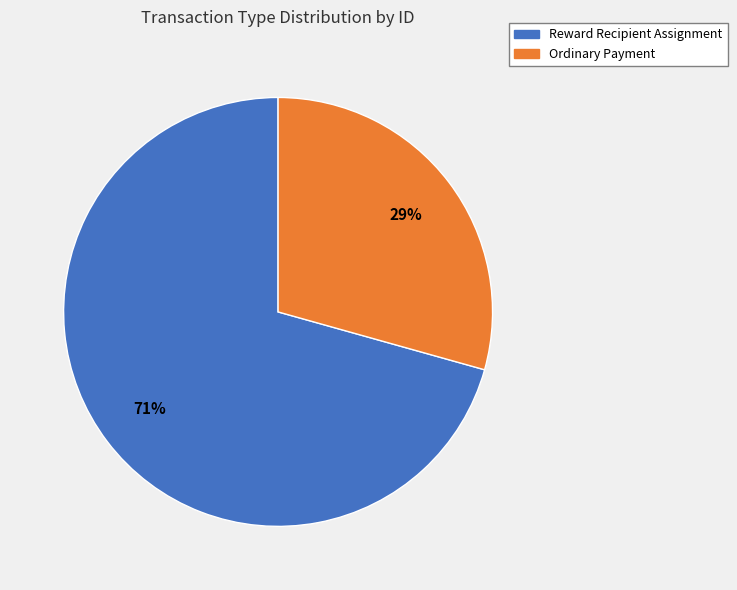

Do Reward Recipient Assignment and Ordinary Payment together represent more than half of the pie?

Yes